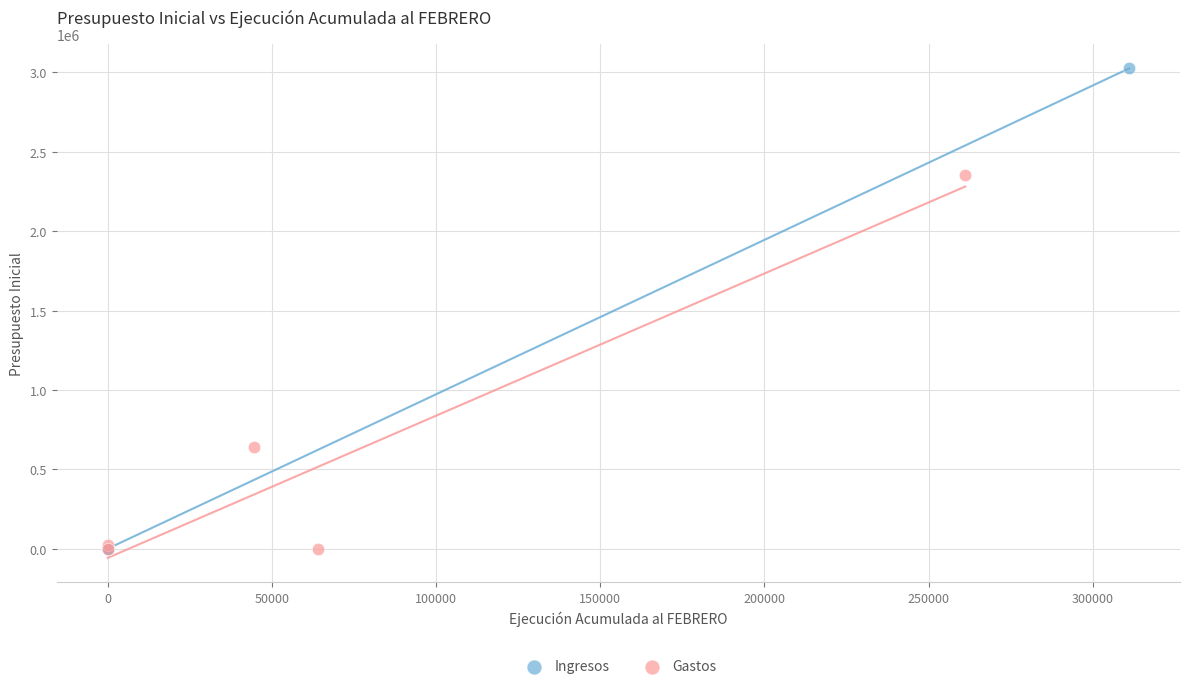

Which series has the largest Y range (max minus min)?

Ingresos